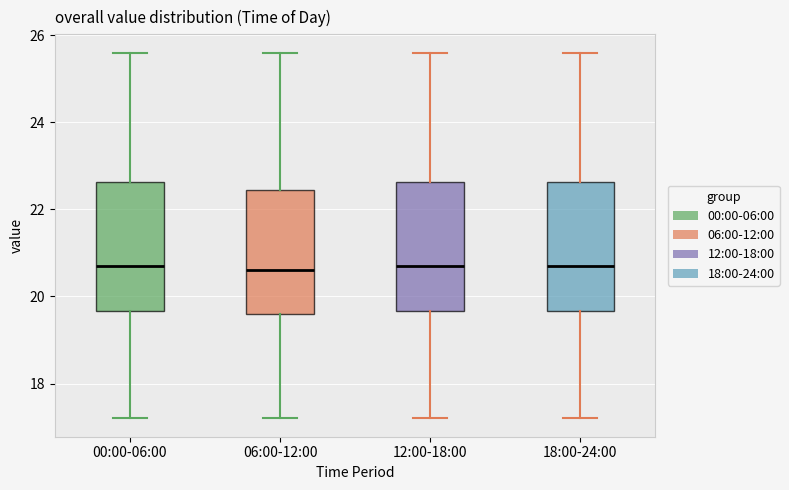

Reading left to right, transcribe this box plot: for each box, give where its median line is, the range the box spans, and where its two whiskers end, as read against the y-axis. The values are not printed on the chart, so give them approximately, as read against the axis.

00:00-06:00: median 20.8, box 19.6 to 22.6, whiskers 17.2 to 25.6
06:00-12:00: median 20.6, box 19.6 to 22.4, whiskers 17.2 to 25.6
12:00-18:00: median 20.8, box 19.6 to 22.6, whiskers 17.2 to 25.6
18:00-24:00: median 20.8, box 19.6 to 22.6, whiskers 17.2 to 25.6